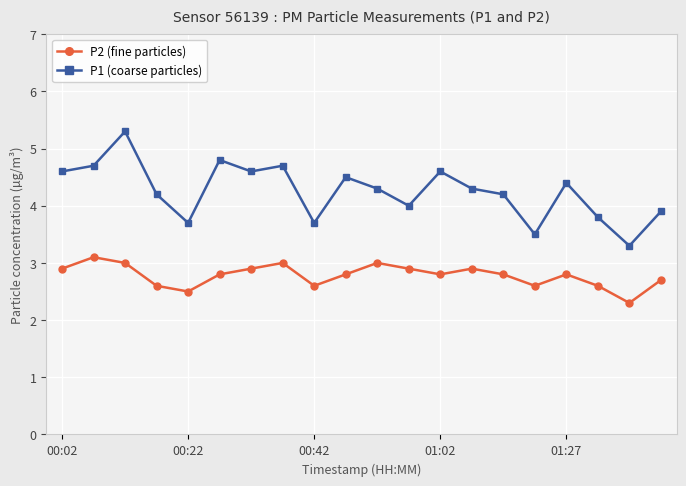

What is the value of the P1 (coarse particles) point at the 17th from the left?

4.4